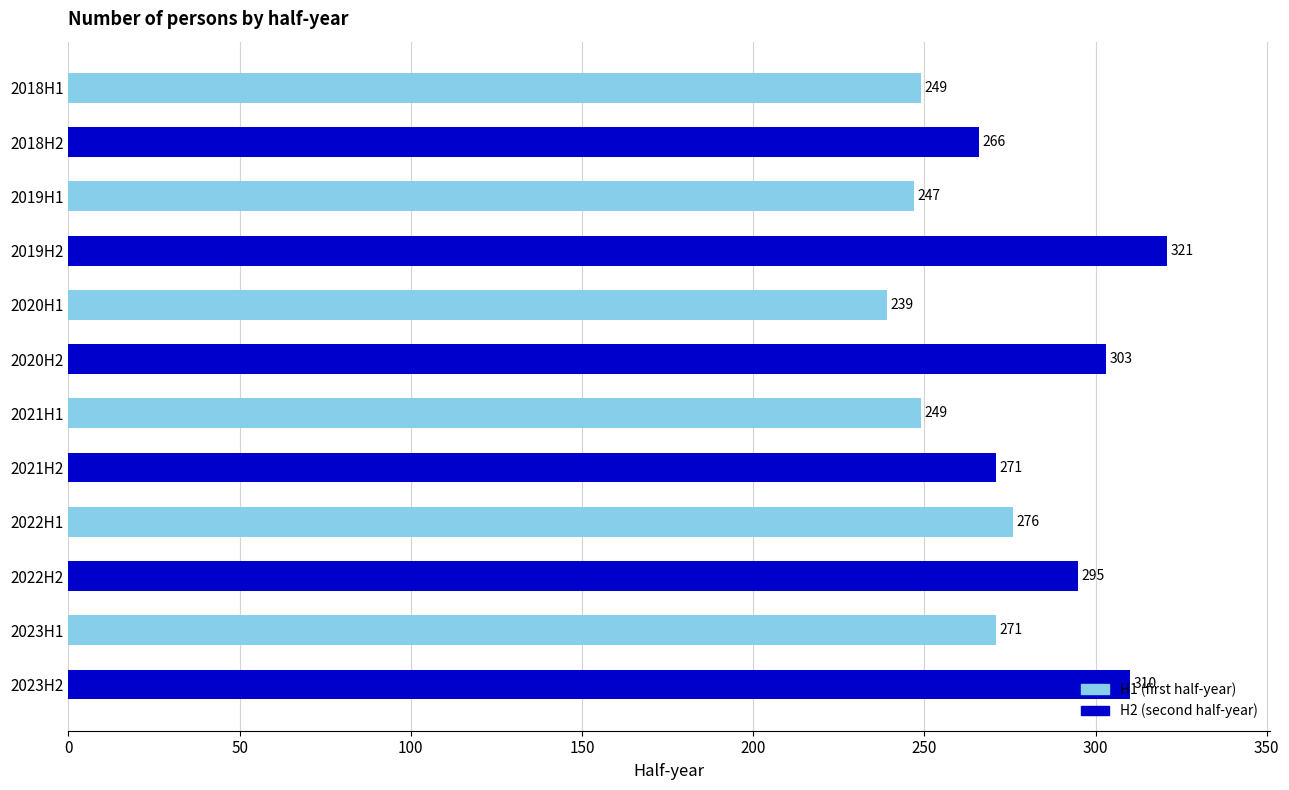

What is the greatest value displayed?

321